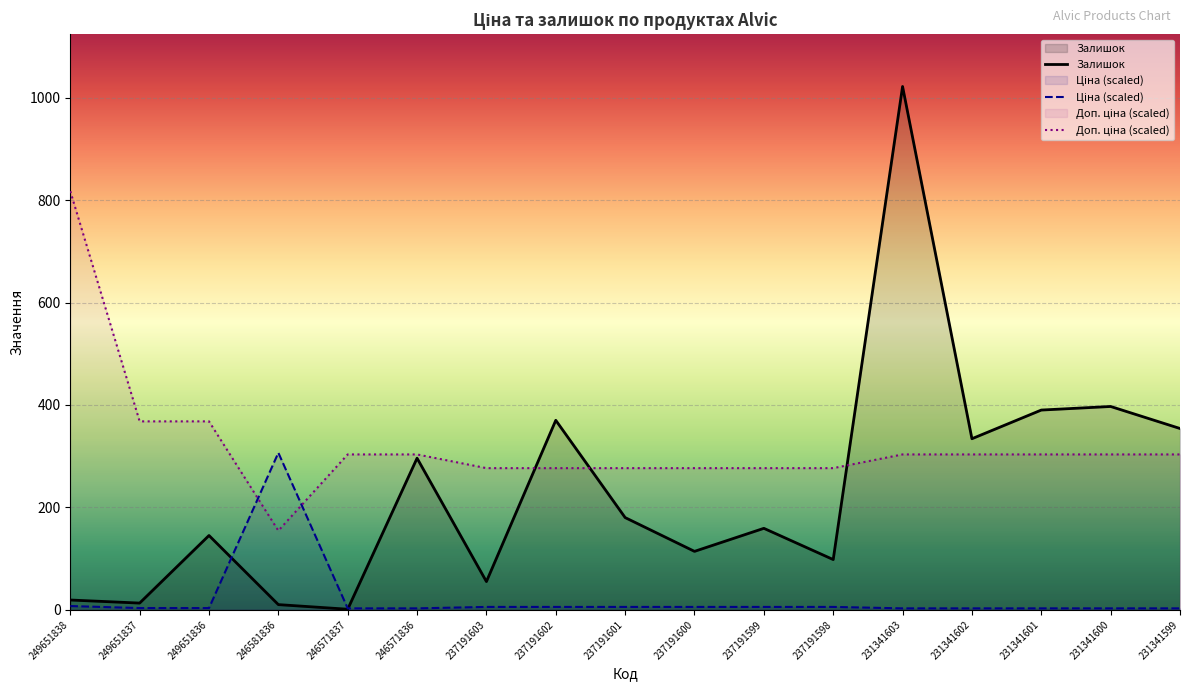

What is the value of the Доп. ціна point at the 10th from the left?

276.6